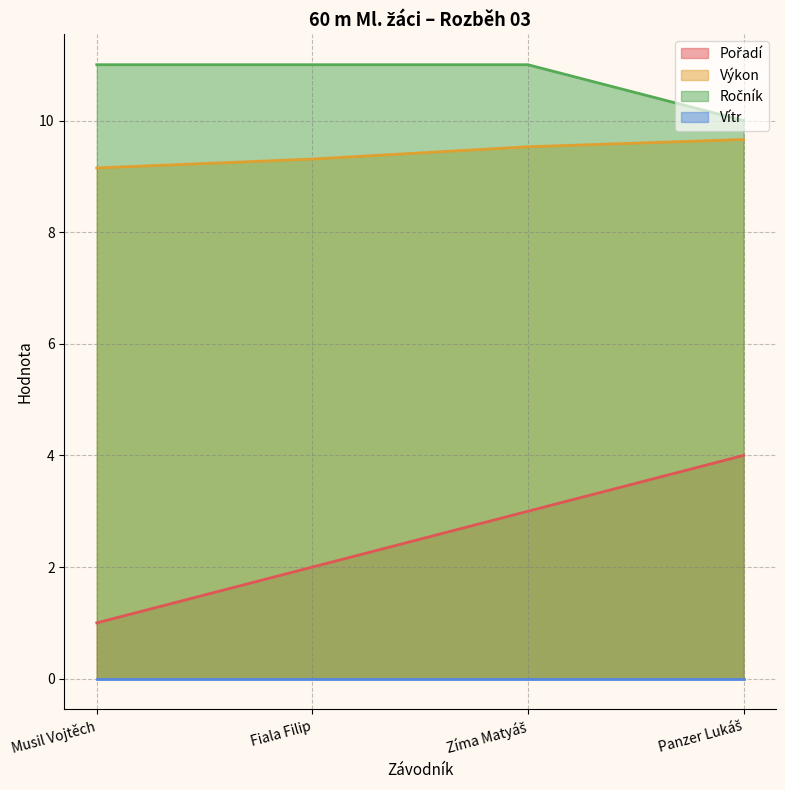

What is the spread (max minus min) of values at Musil Vojtěch?

11.0